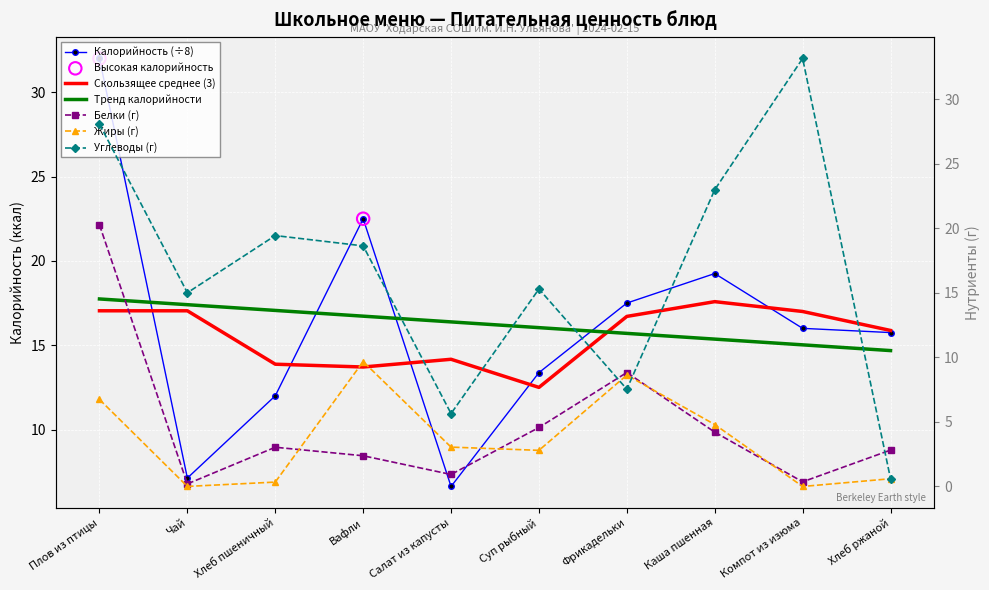

Which series reaches the minimum Y coordinate?

Жиры